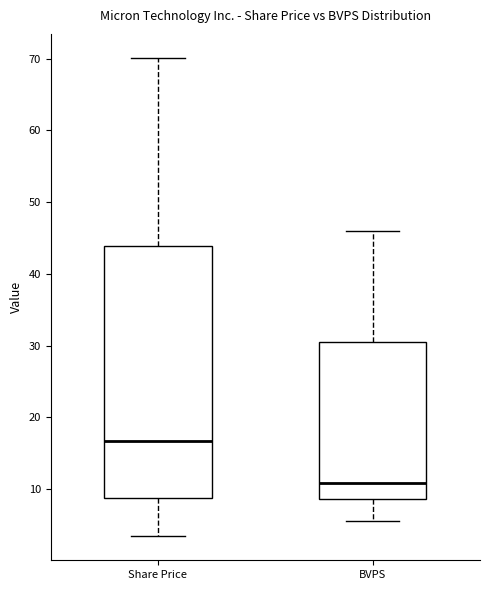

Reading left to right, transcribe this box plot: for each box, give where its median line is, the range the box spans, and where its two whiskers end, as read against the y-axis. The values are not printed on the chart, so give them approximately, as read against the axis.

Share Price: median 17, box 9 to 44, whiskers 3 to 70
BVPS: median 11, box 9 to 30, whiskers 5 to 46